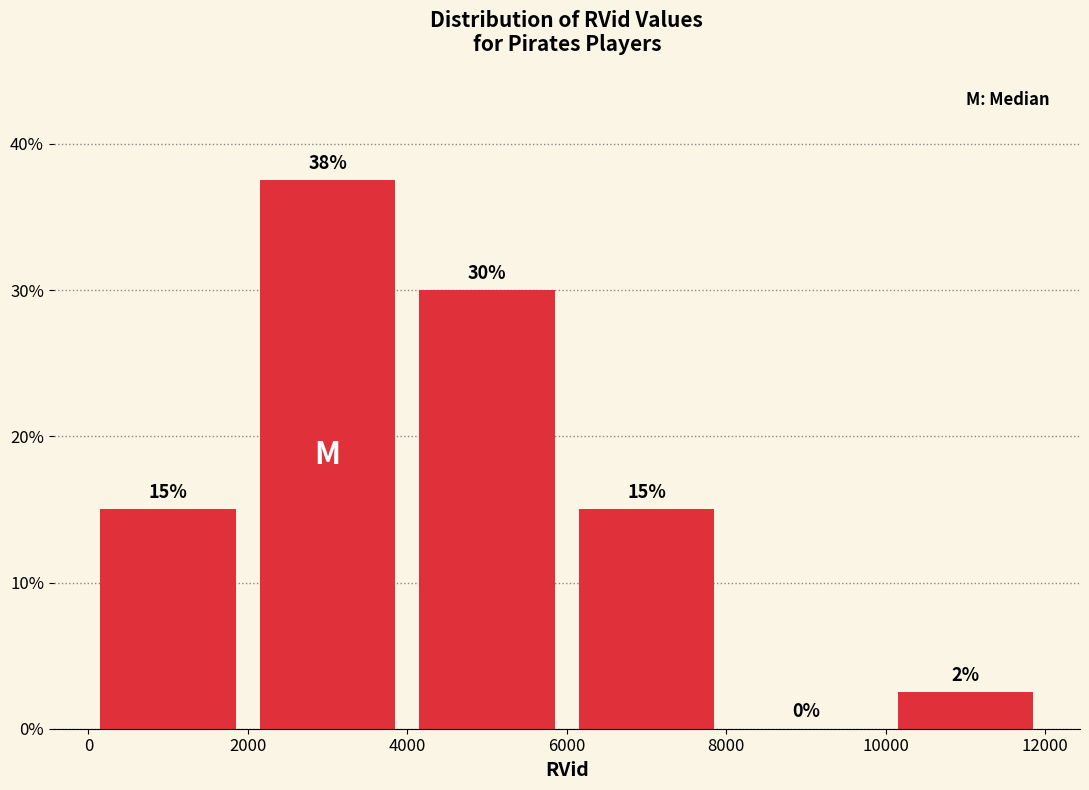

Which range on the x-axis has the tallest bar?

2000 to 4000